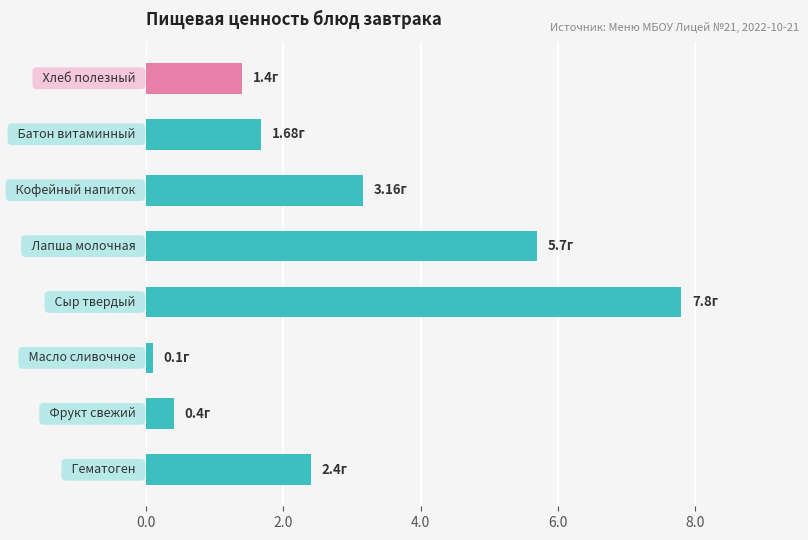

What is the difference between the maximum and second lowest values?

7.4